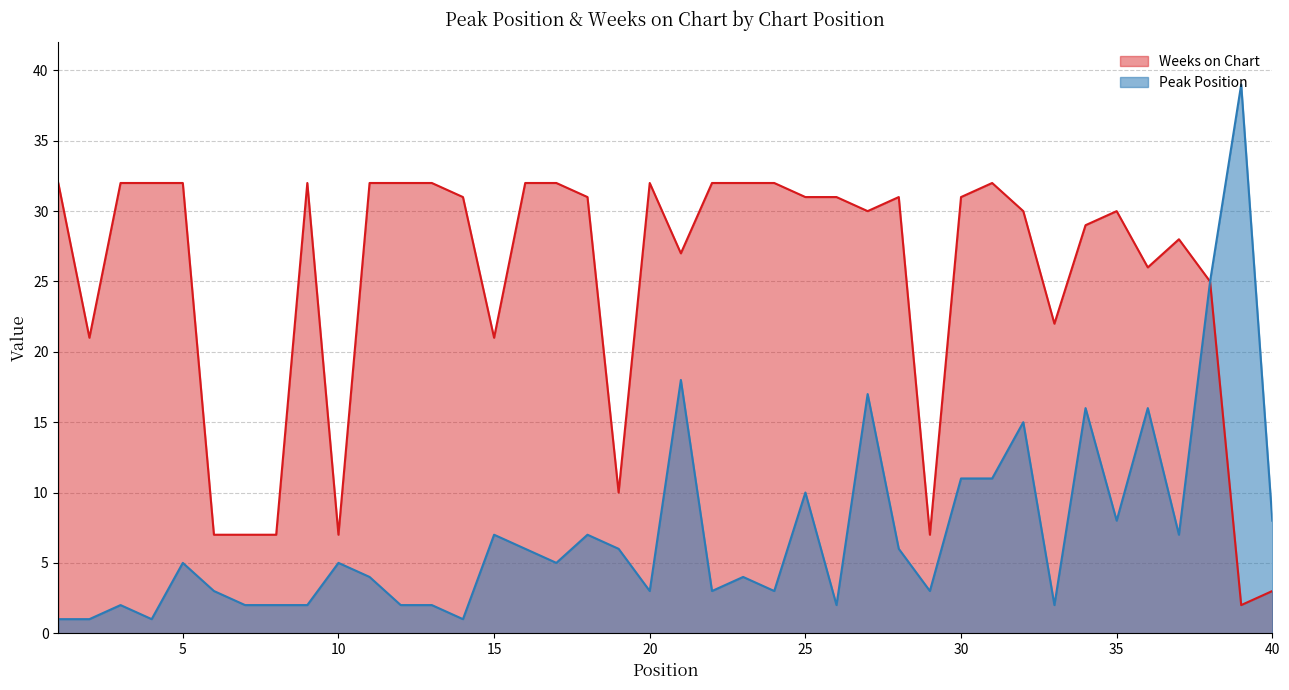

True or false: Weeks on Chart has more than 2 interior local peaks.

True